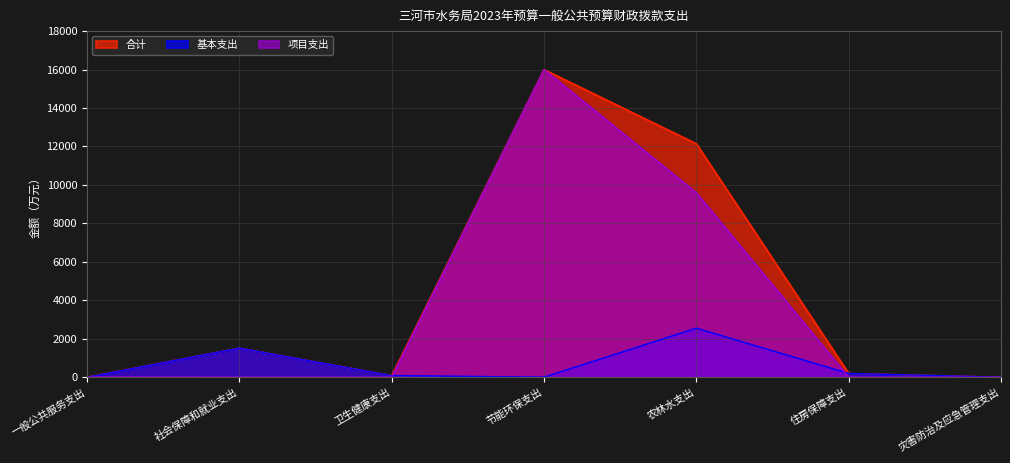

What is the average value of the 基本支出 series?

620.5